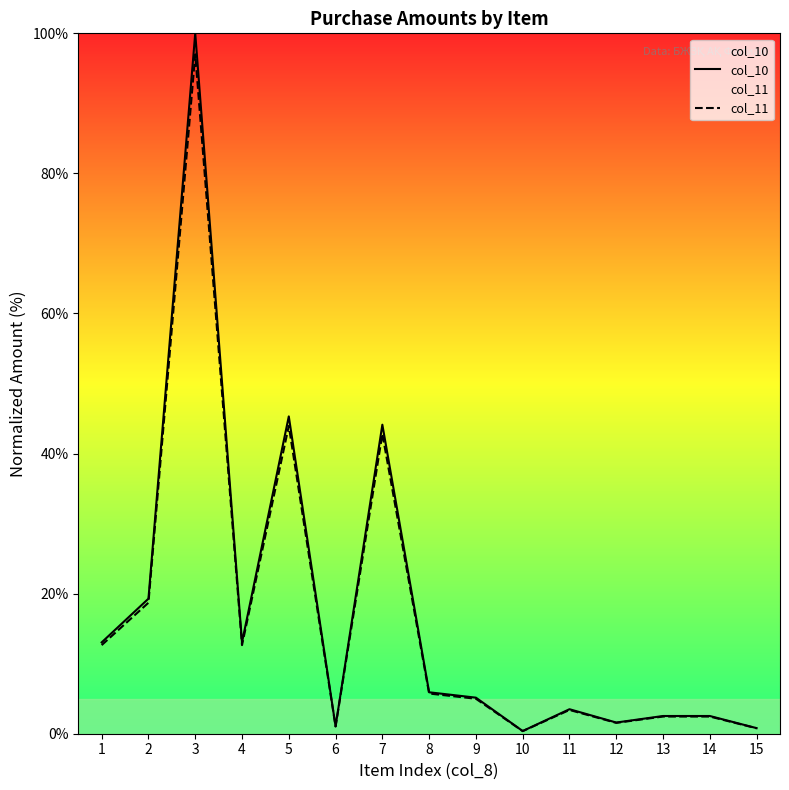

True or false: col_10 and col_11 cross at least once.

False